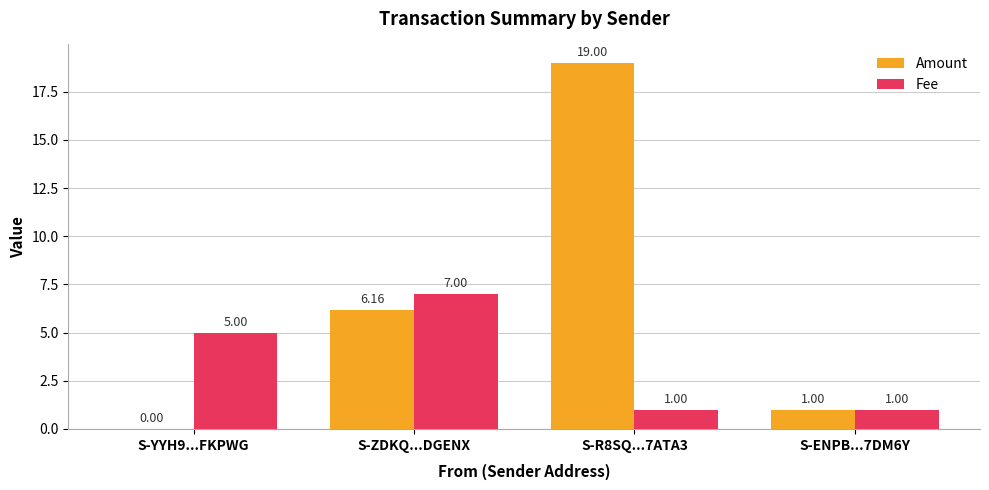

How many Fee values are between 1 and 7?

4